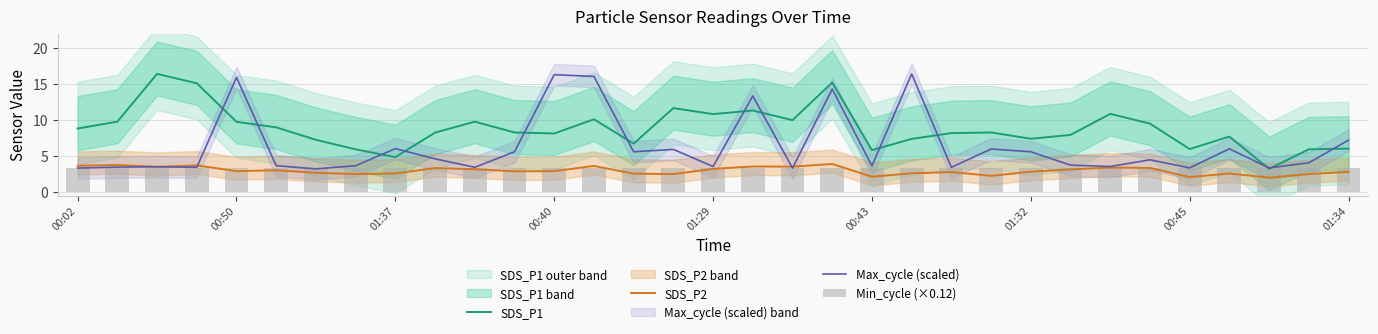

The SDS_P1 series shows 6.5 at 01:37. True or false?

False